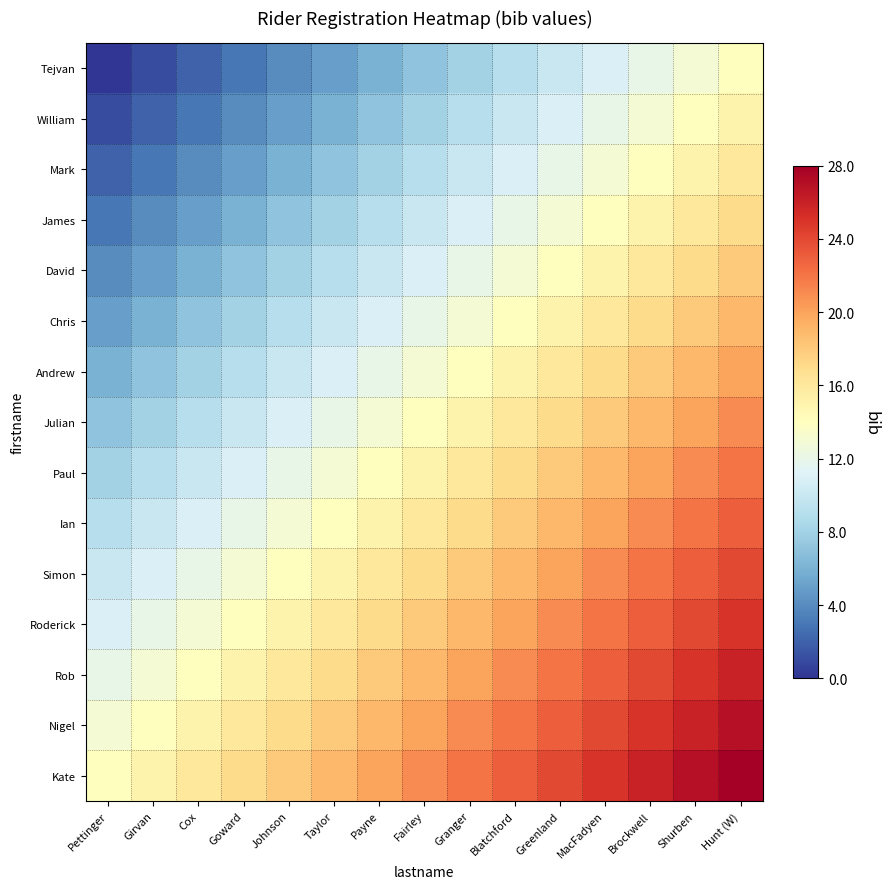

How many distinct data groups are displayed?

15